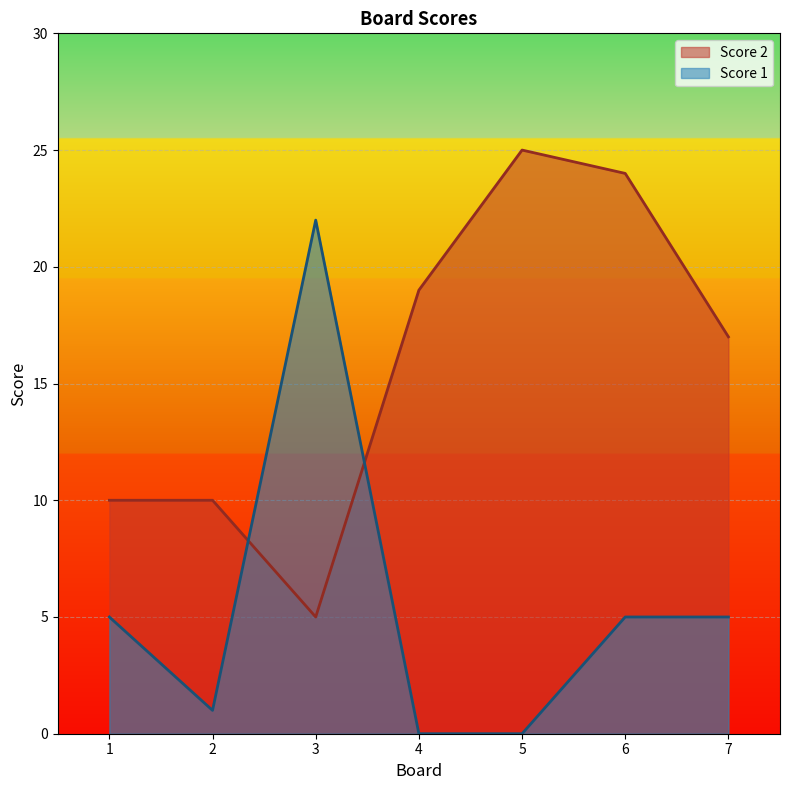

Where is Score 1 nearest to the value 11?

1